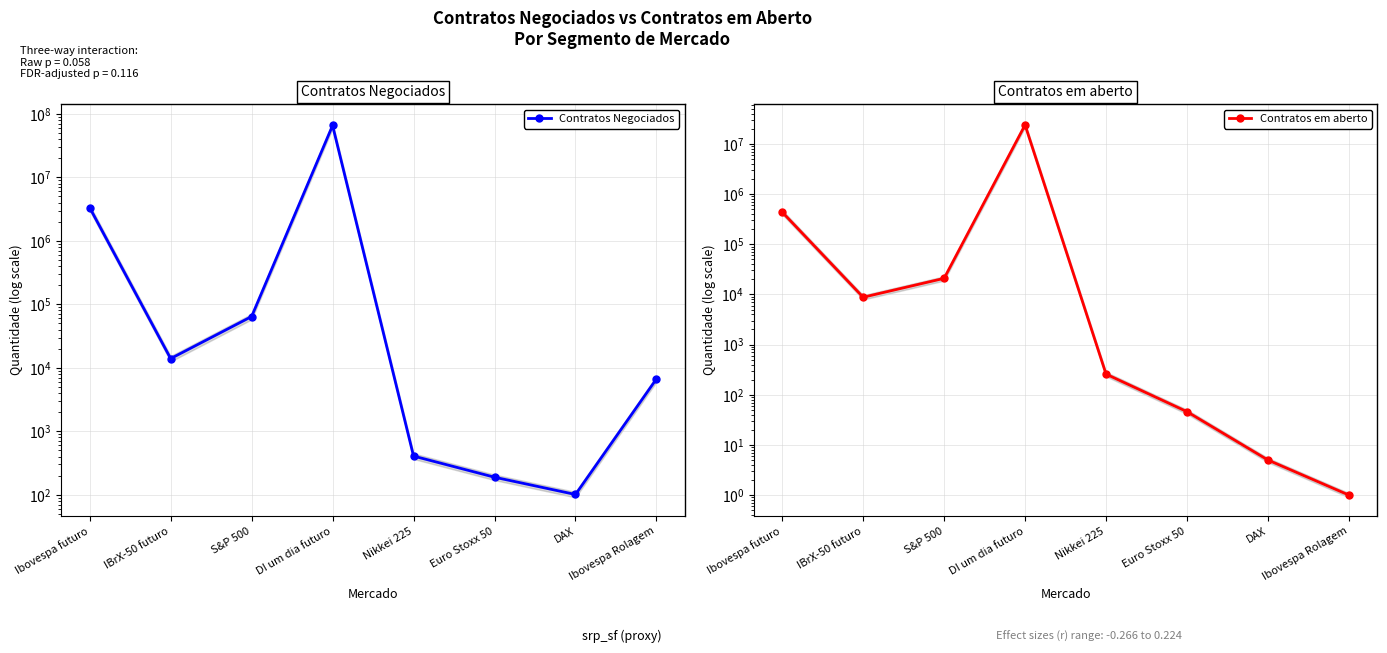

What is the difference between the Contratos Negociados values at Ibovespa futuro and Euro Stoxx 50?

3337686